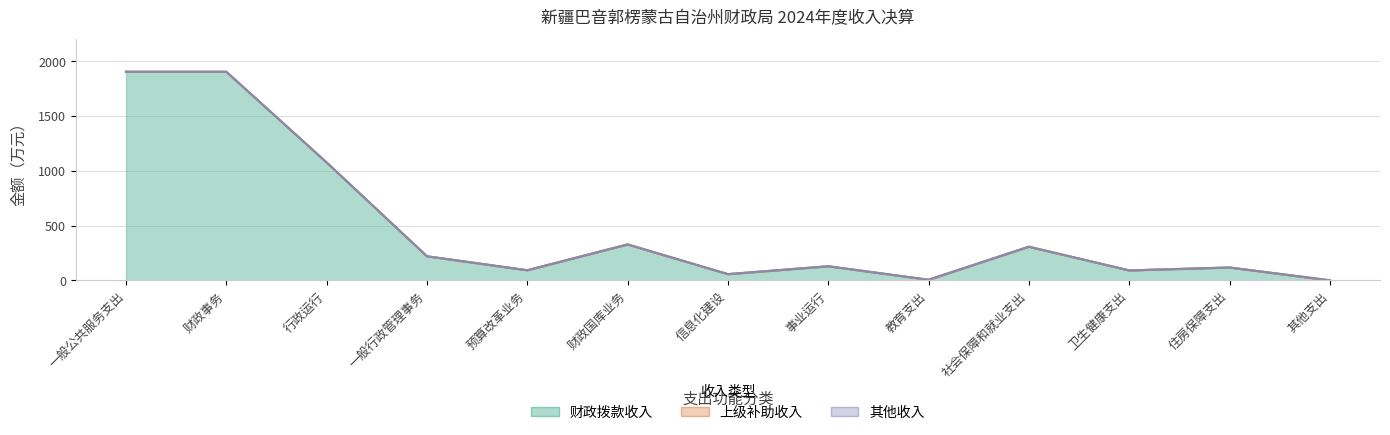

Reading left to right, list all the values displayed in this chart.

财政拨款收入: 一般公共服务支出=1904.4	财政事务=1904.4	行政运行=1076.5	一般行政管理事务=220.3	预算改革业务=92.8	财政国库业务=328.4	信息化建设=57.2	事业运行=129.2	教育支出=6.0	社会保障和就业支出=307.4	卫生健康支出=91.2	住房保障支出=117.8	其他支出=0.0
上级补助收入: 一般公共服务支出=0.0	财政事务=0.0	行政运行=0.0	一般行政管理事务=0.0	预算改革业务=0.0	财政国库业务=0.0	信息化建设=0.0	事业运行=0.0	教育支出=0.0	社会保障和就业支出=0.0	卫生健康支出=0.0	住房保障支出=0.0	其他支出=0.0
其他收入: 一般公共服务支出=0.0	财政事务=0.0	行政运行=0.0	一般行政管理事务=0.0	预算改革业务=0.0	财政国库业务=0.0	信息化建设=0.0	事业运行=0.0	教育支出=0.0	社会保障和就业支出=0.0	卫生健康支出=0.0	住房保障支出=0.0	其他支出=2.1